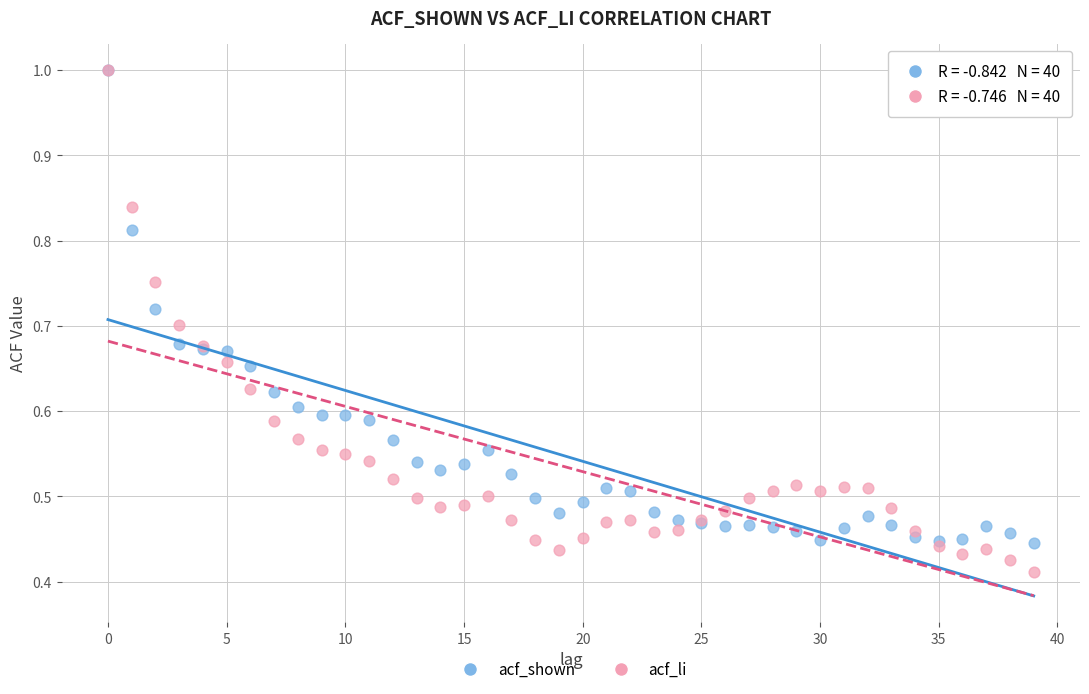

What are all the series names shown in the legend?

acf_shown, acf_li